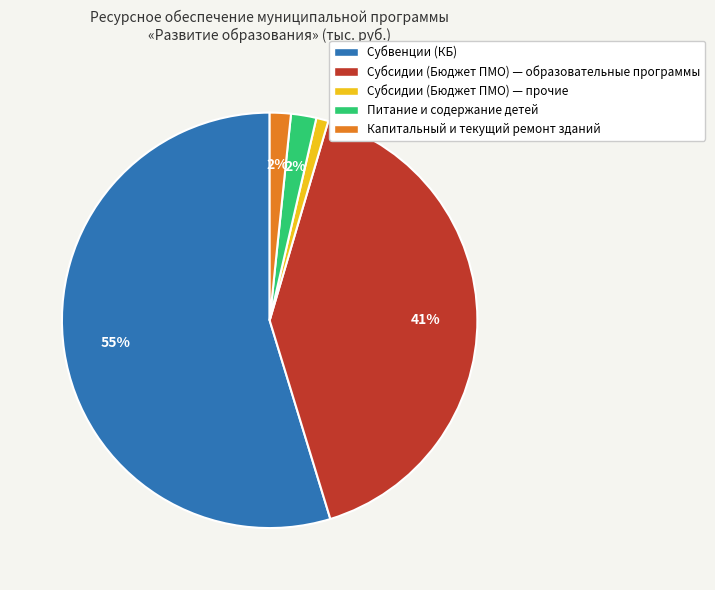

Count the number of slices in the pie.

5